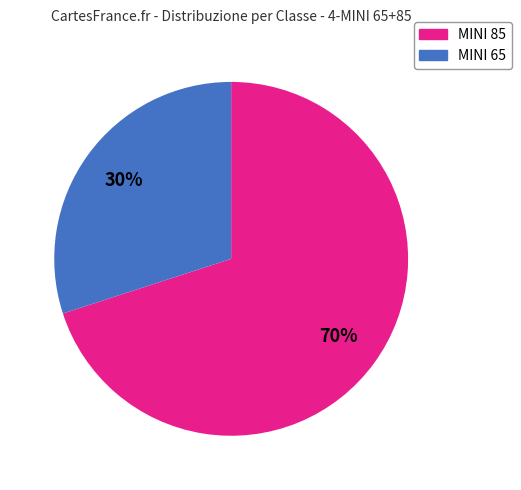

Is there any slice that represents more than half of the pie?

Yes